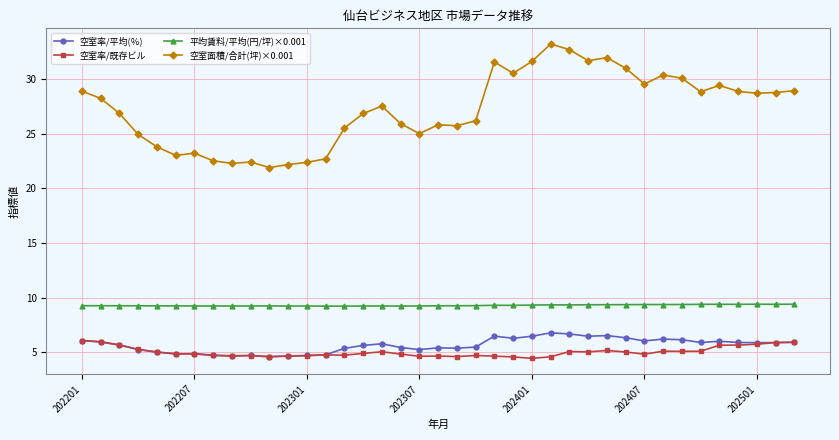

True or false: 空室率/平均(％) has more than 2 interior local peaks.

True